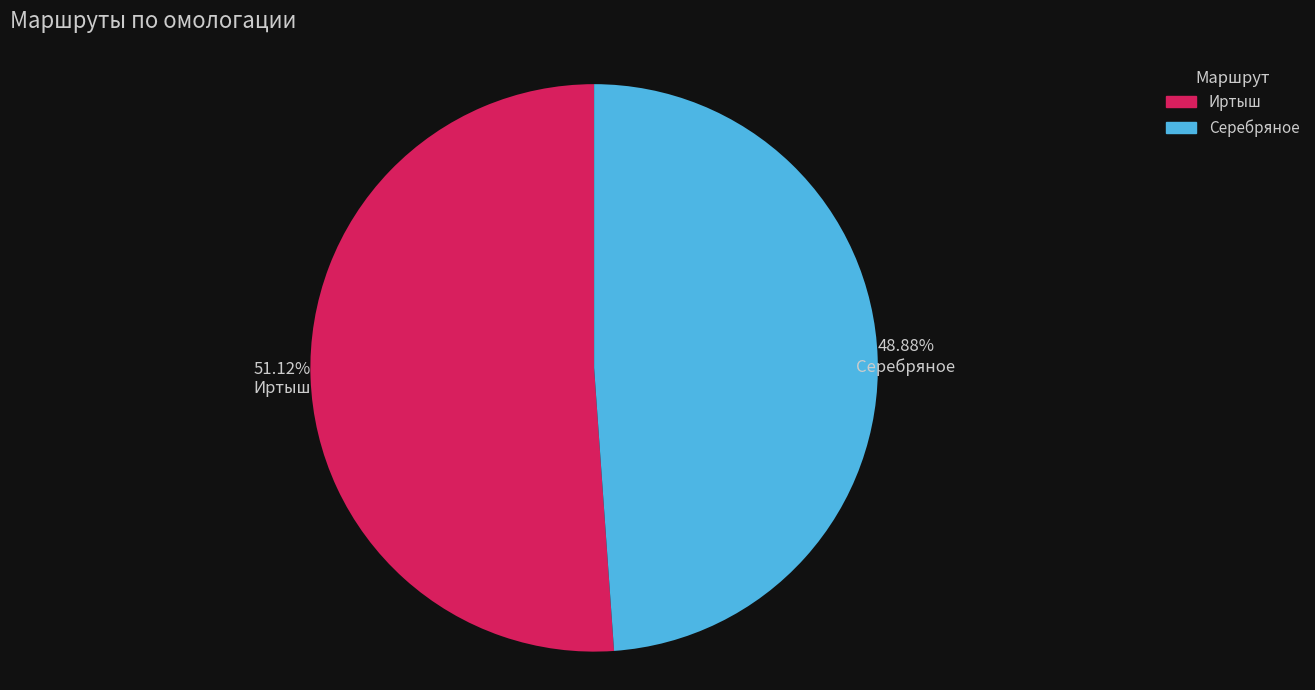

To the nearest percent, what is the combined percentage of Серебряное and Иртыш?

100%